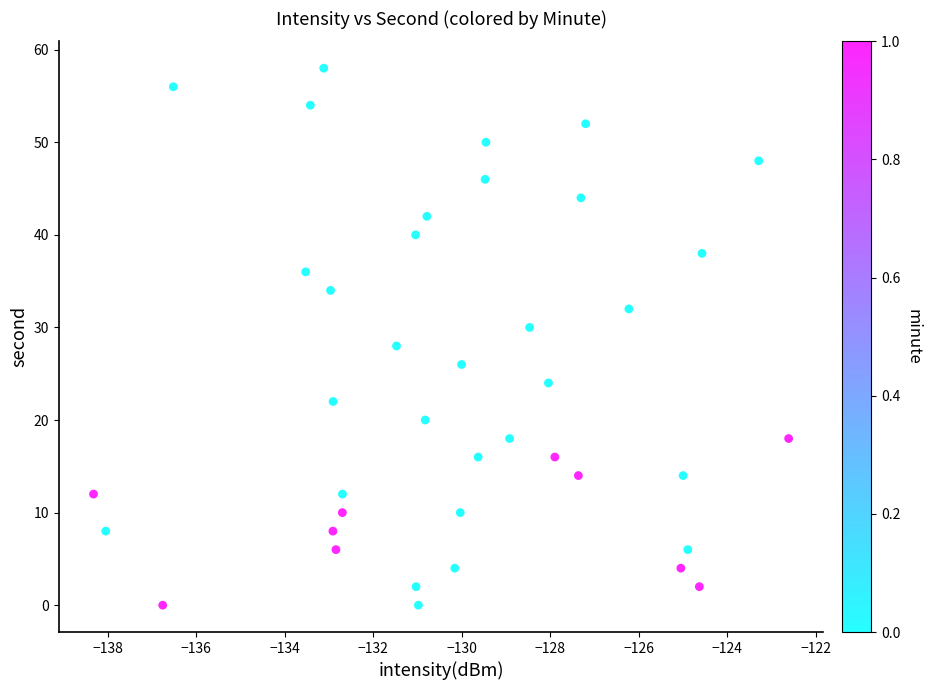

What is the range of Y values (max minus min)?

58